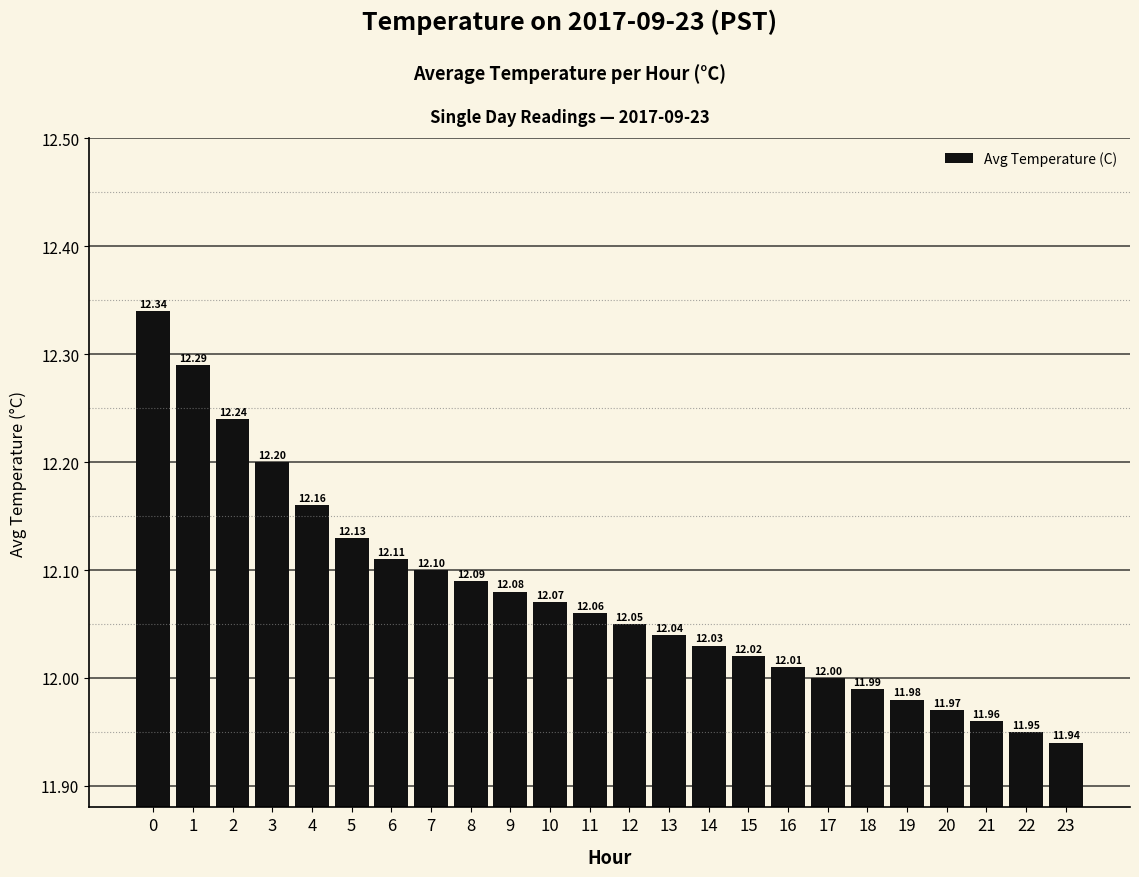

Rank the categories by value from highest to lowest.

0, 1, 2, 3, 4, 5, 6, 7, 8, 9, 10, 11, 12, 13, 14, 15, 16, 17, 18, 19, 20, 21, 22, 23